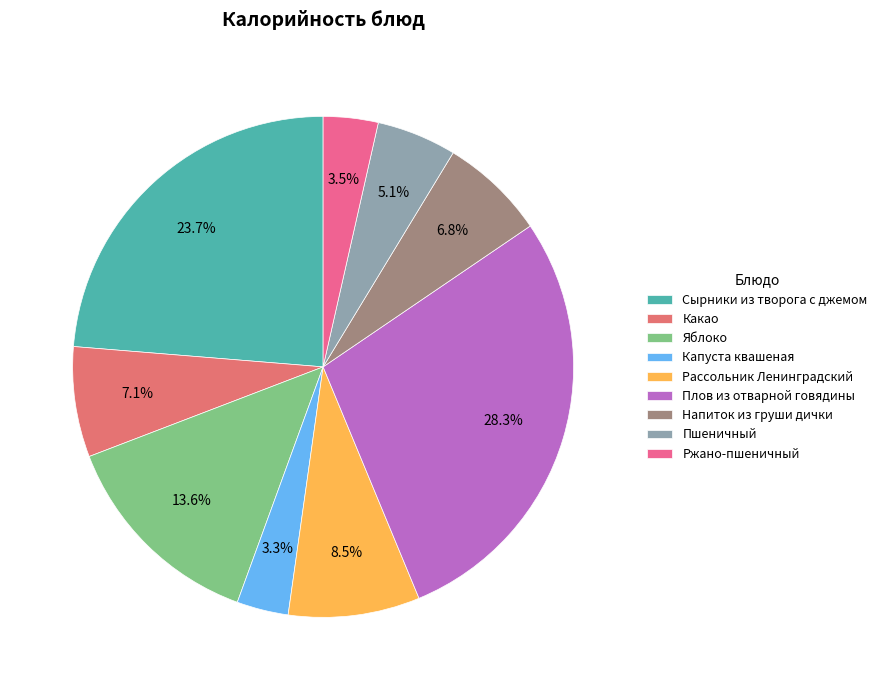

What is the smallest slice in the pie chart?

Капуста квашеная